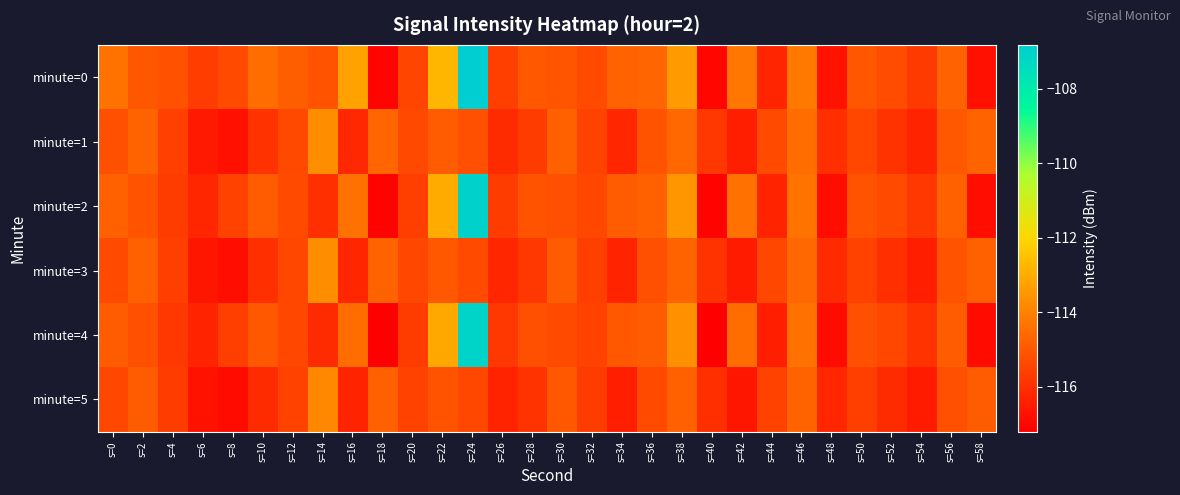

Which category has the highest value across all series?

s=24